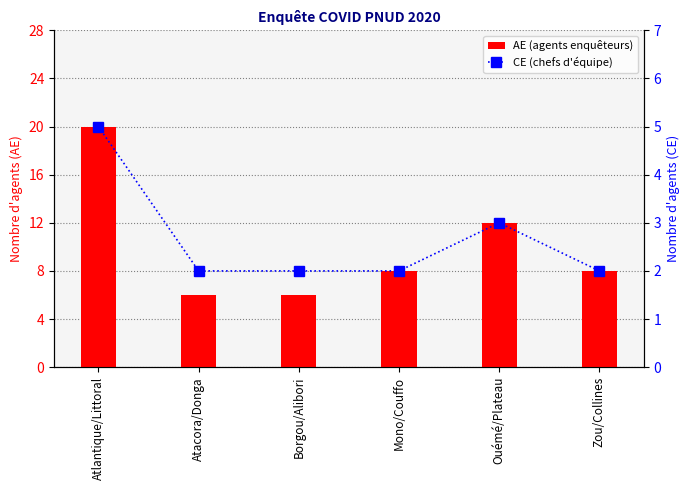

Does the chart contain stacked bars?

No